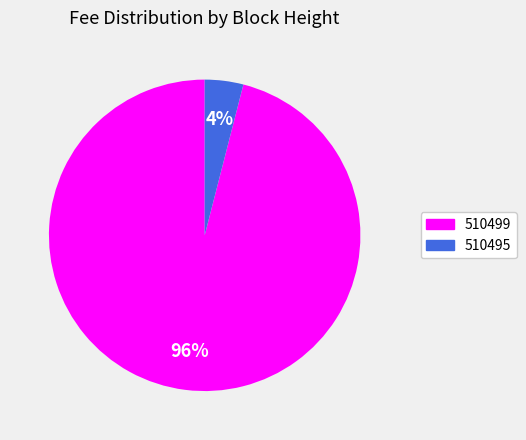

Is it true that 510495 is 4% of the pie?

True